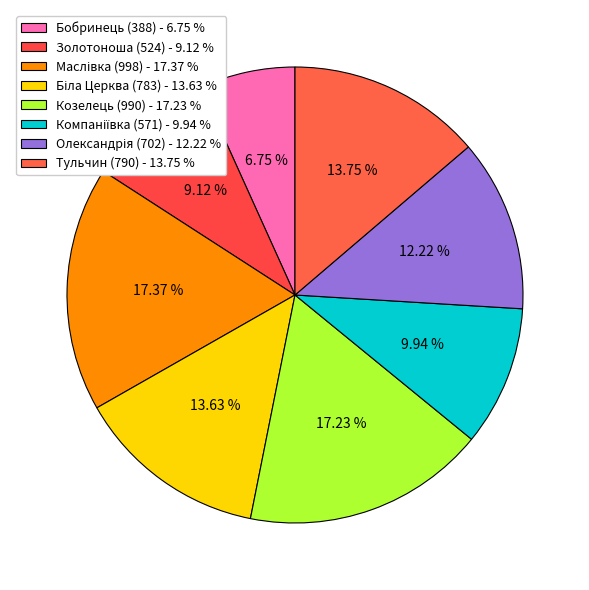

Count the number of slices in the pie.

8